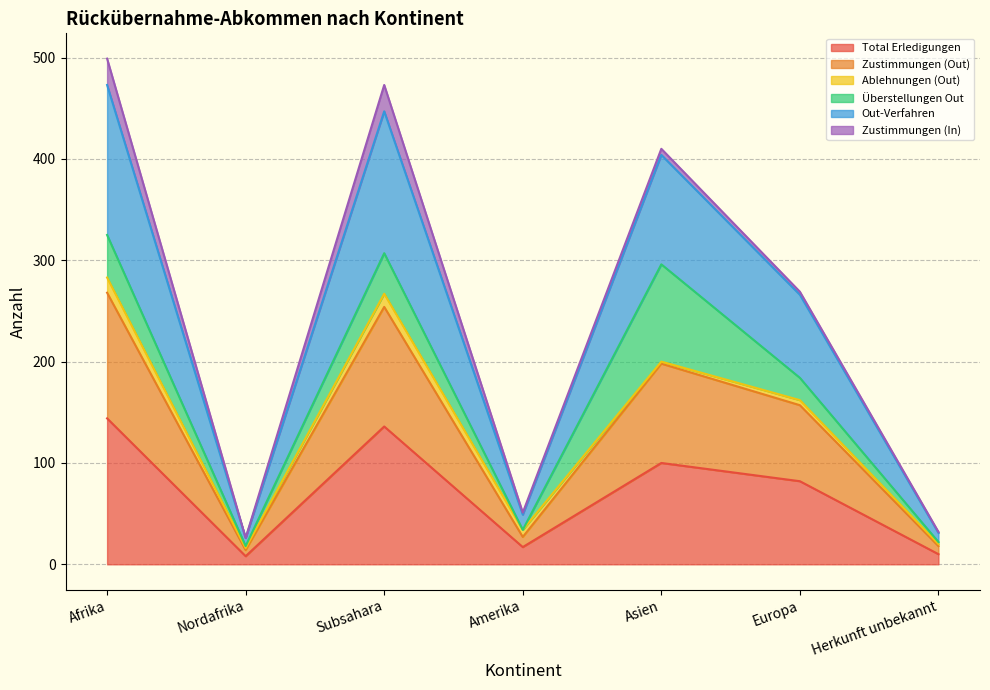

In Zustimmungen (Out), how many points are higher than both neighbors (excluding endpoints)?

2